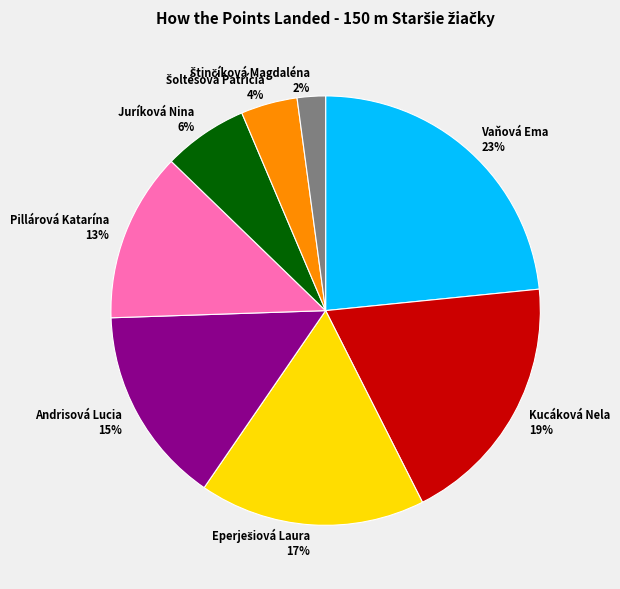

How many slices are in this pie chart?

8